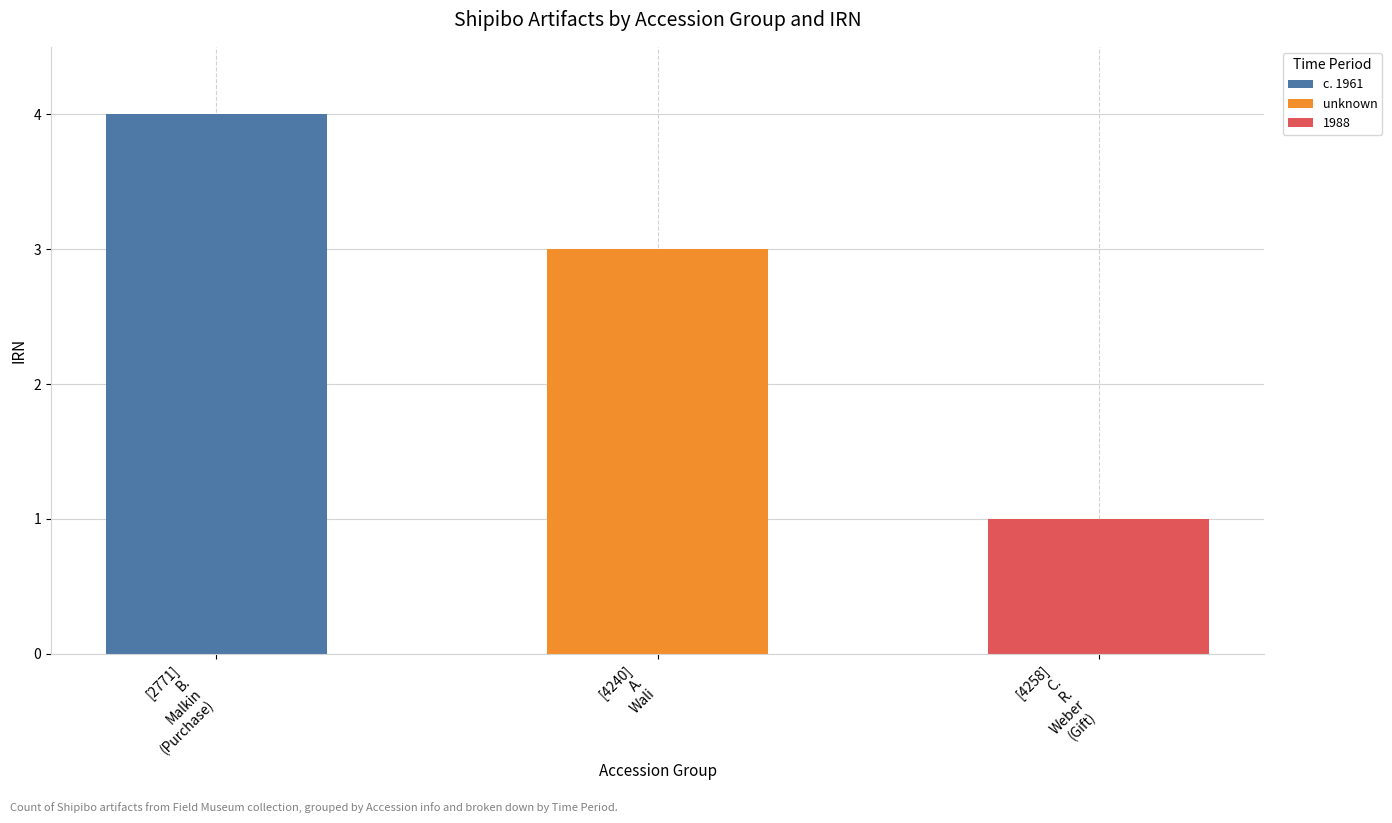

Is it true that c. 1961 equals 0 at [4258]
C.
R.
Weber
(Gift)?

True